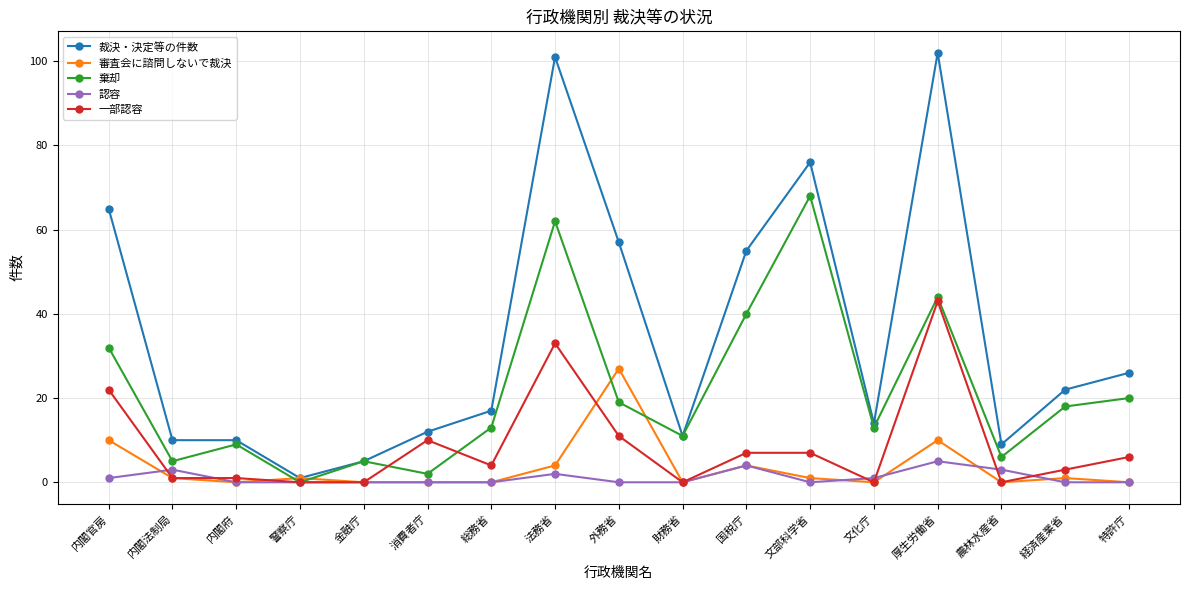

Which series has the widest spread of values?

裁決・決定等の件数